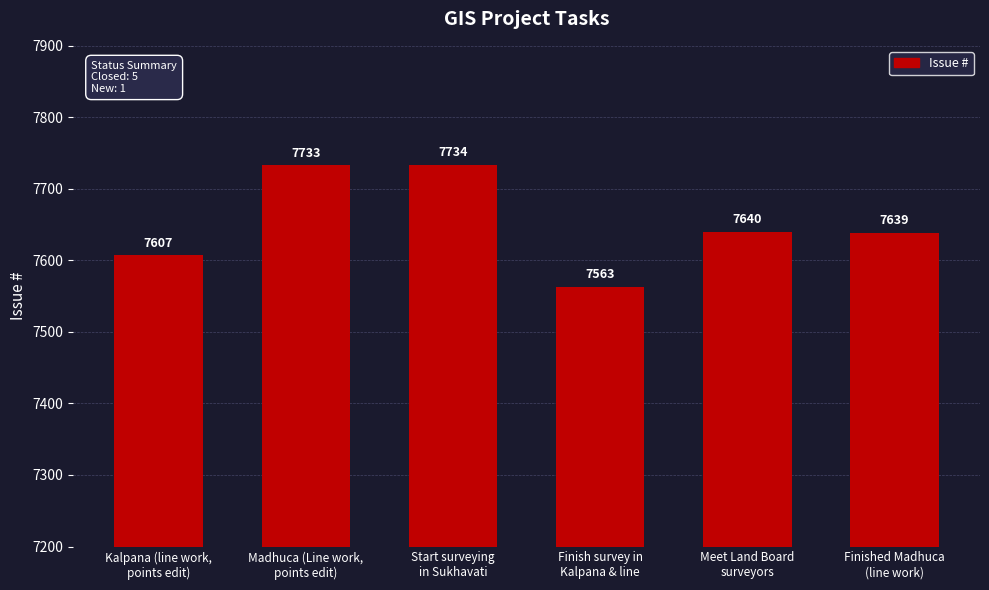

How many values are below 7640?

3